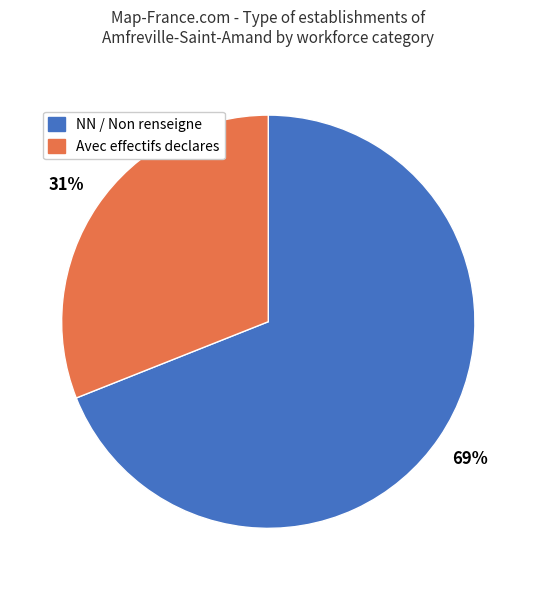

To the nearest percent, what is the average slice percentage?

50%